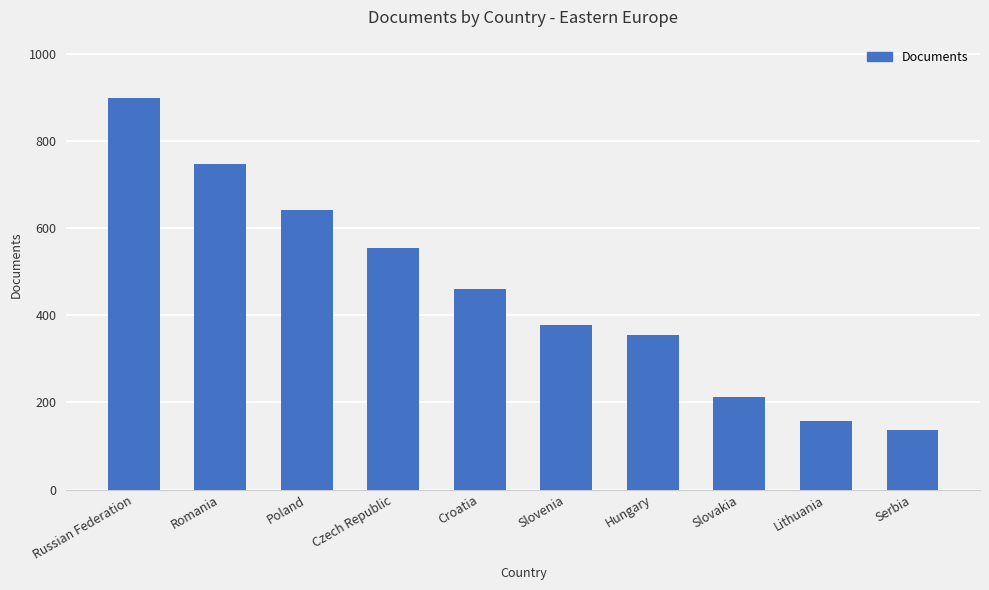

What is the label of the 8th bar from the right?

Poland